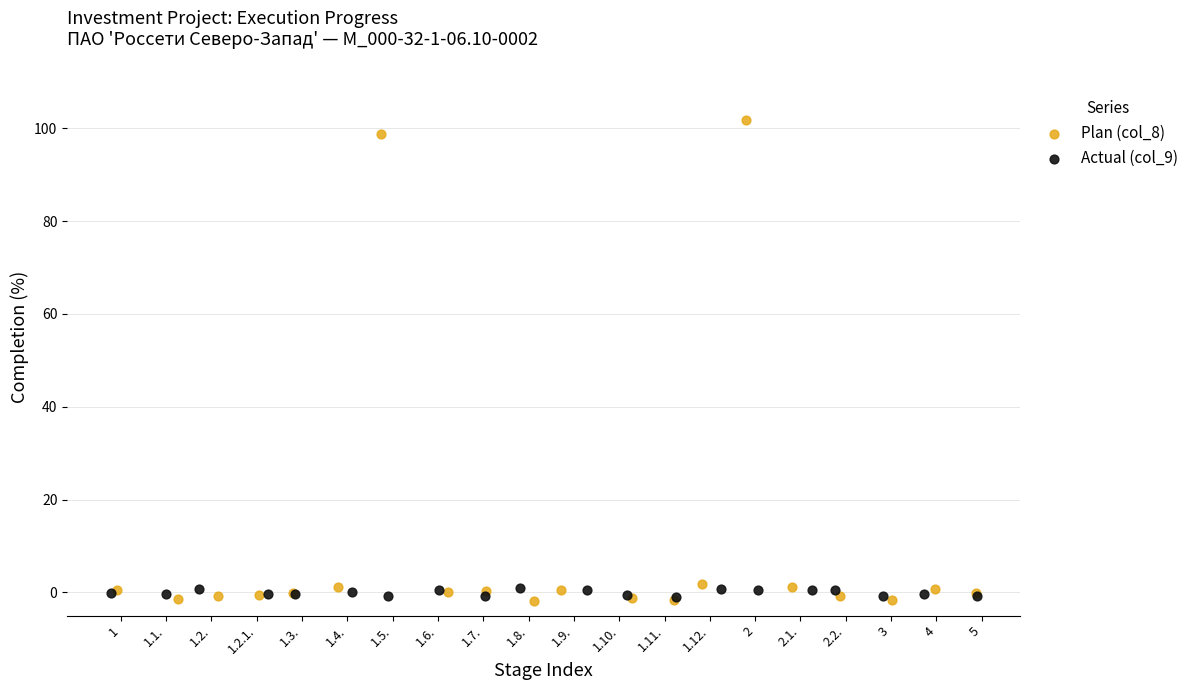

What are all the series names shown in the legend?

Plan (col_8), Actual (col_9)